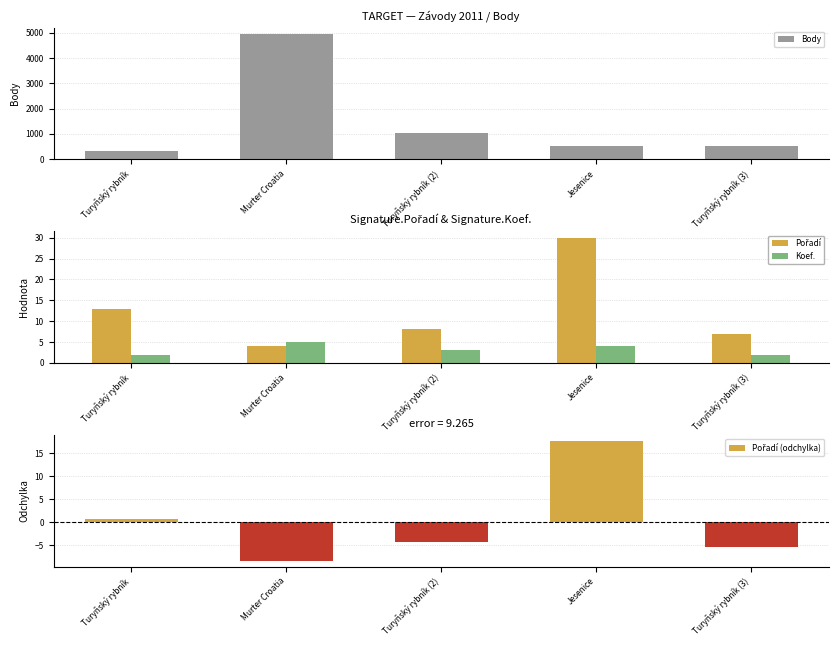

What is the highest value of the Body series?

4952